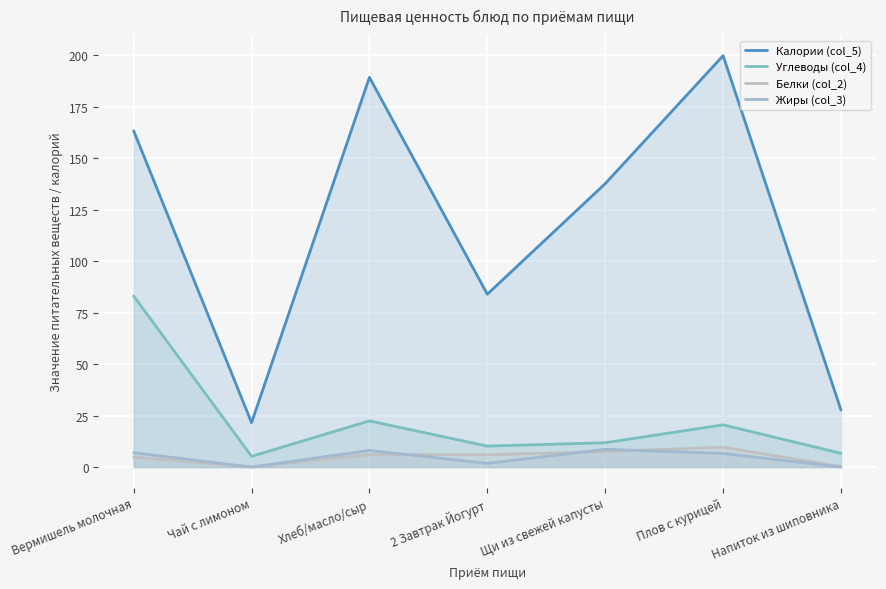

What is the difference between the second highest and second lowest values in the Белки (col_2) series?

7.3